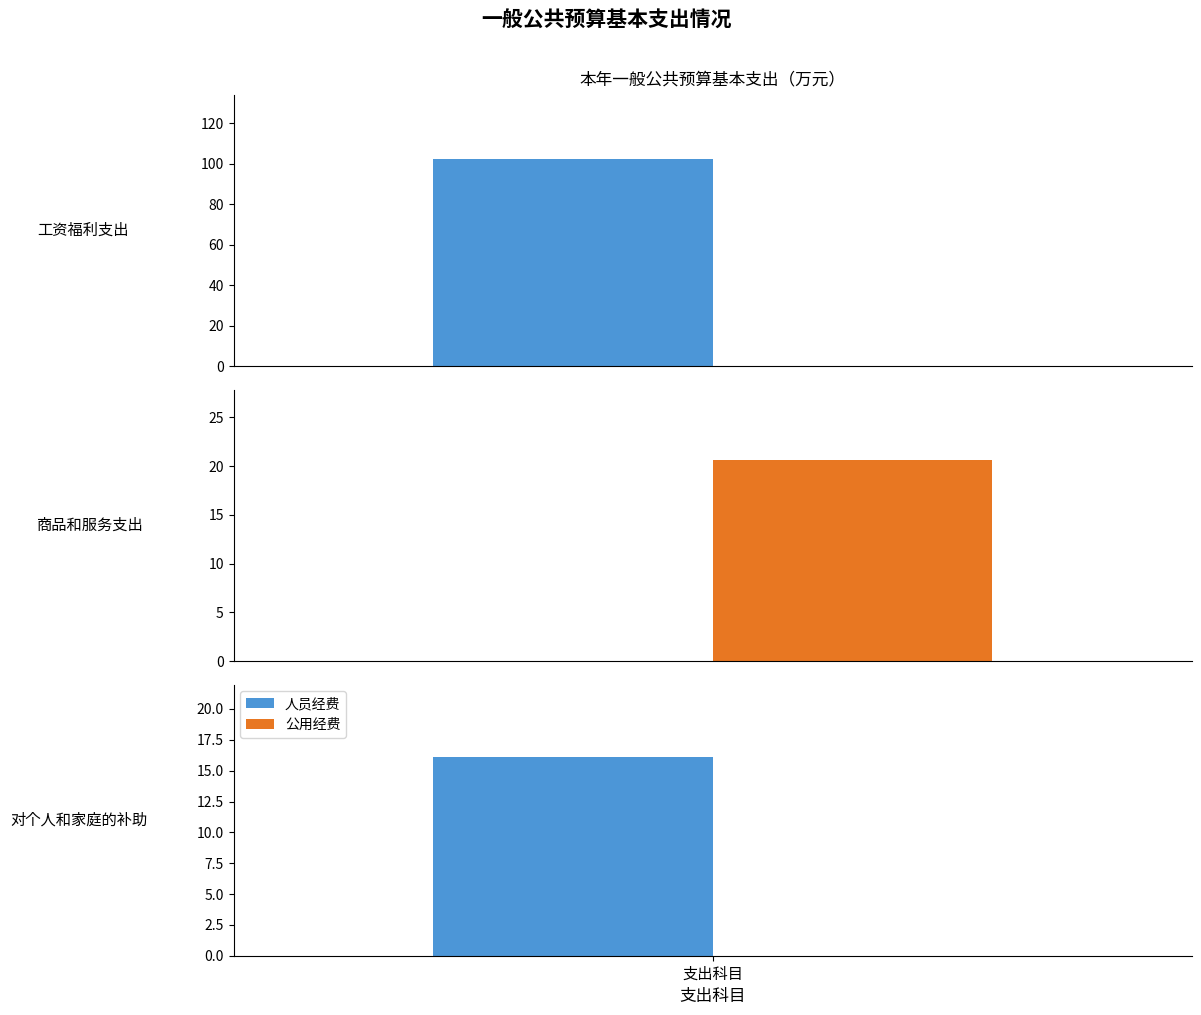

At which category is the sum across all series the highest?

工资福利支出